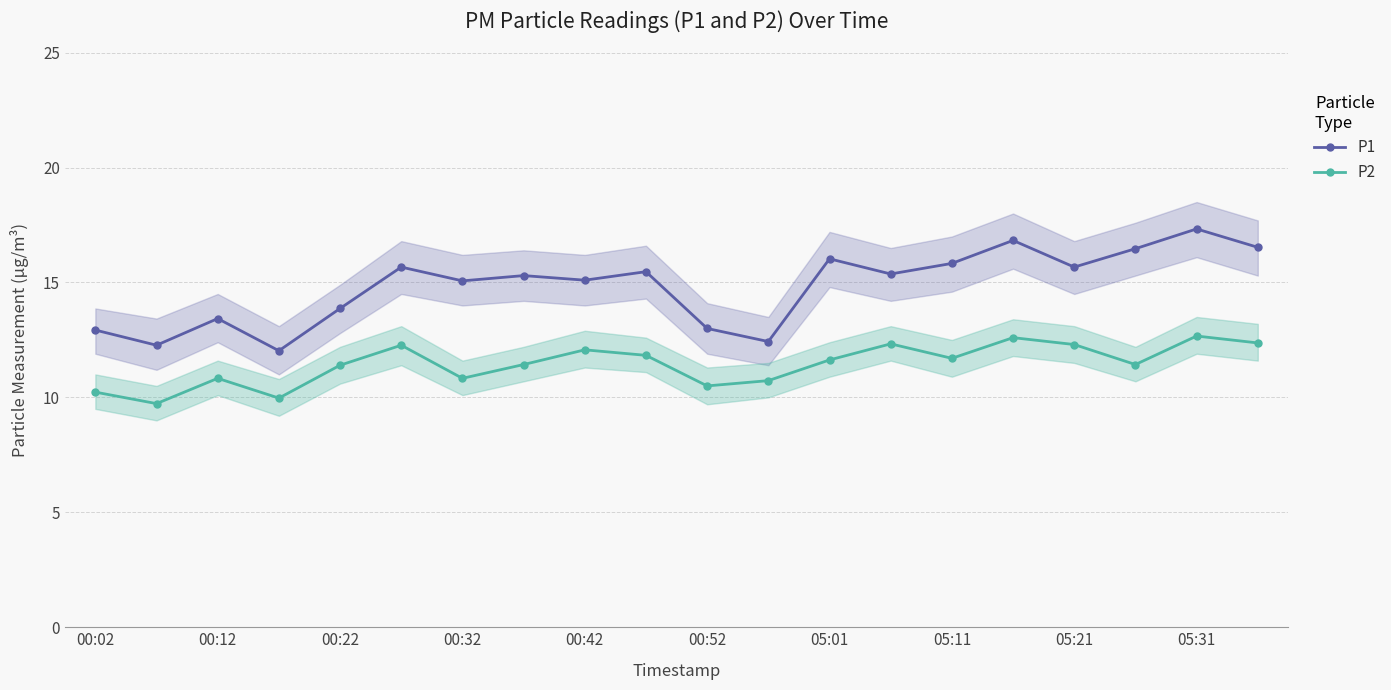

The value of P1 at 05:31 is 27.2. True or false?

False